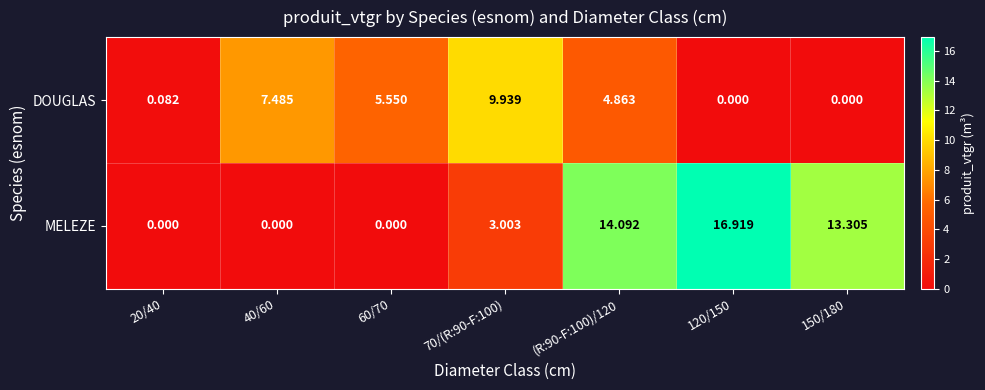

Which series changed the most between 20/40 and 150/180?

MELEZE